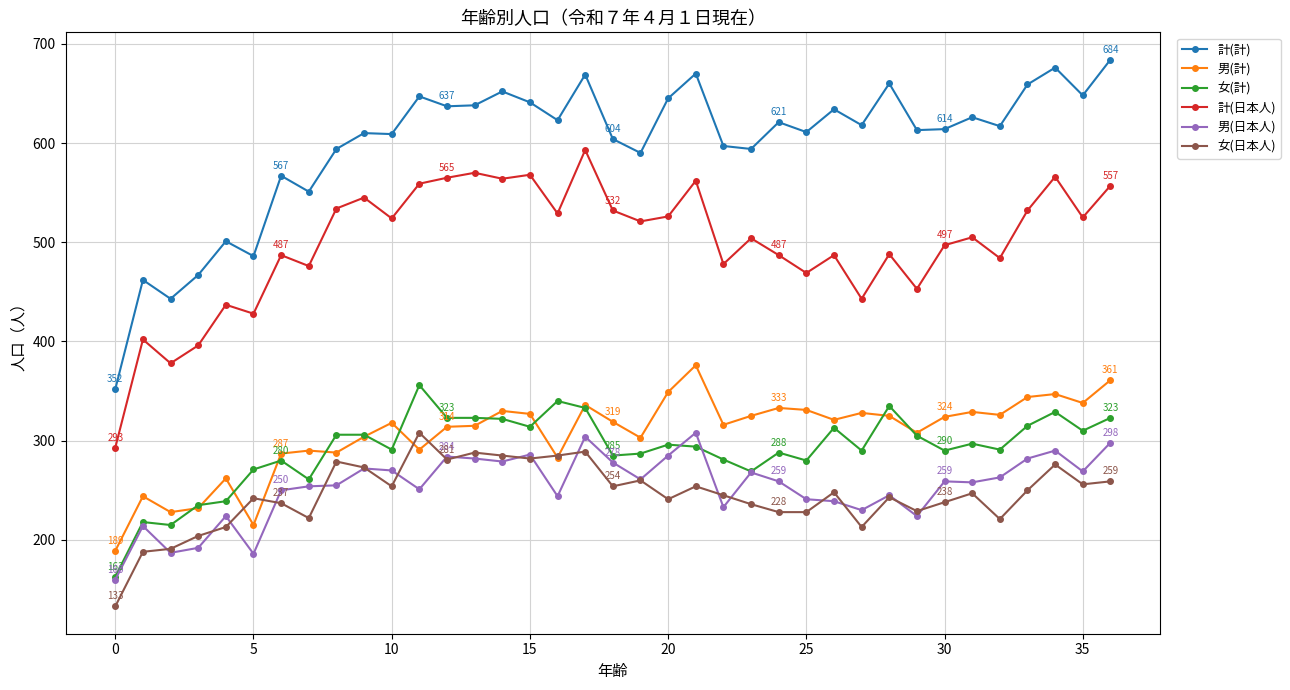

True or false: 女(計) and 計(計) intersect in this chart.

False